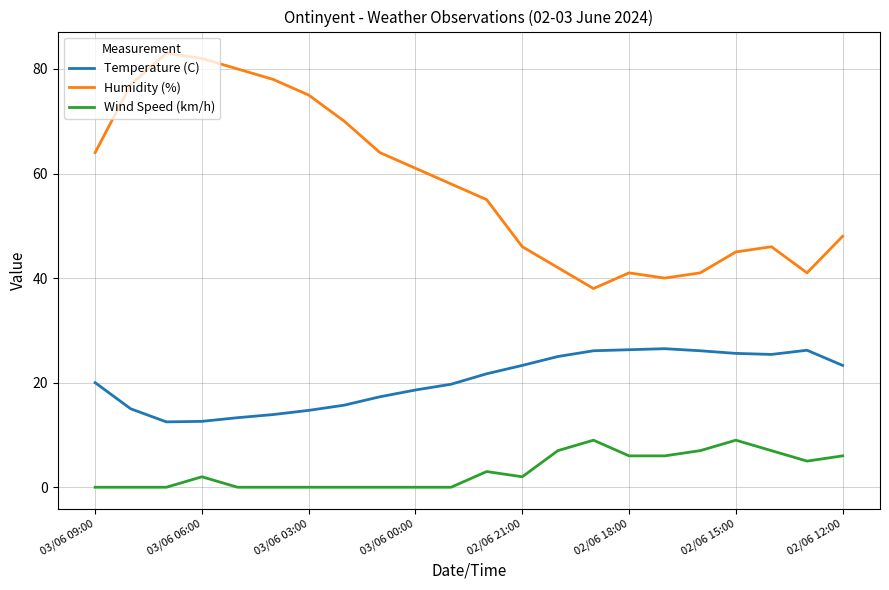

Which series has the largest range (max minus min)?

Humidity (%)